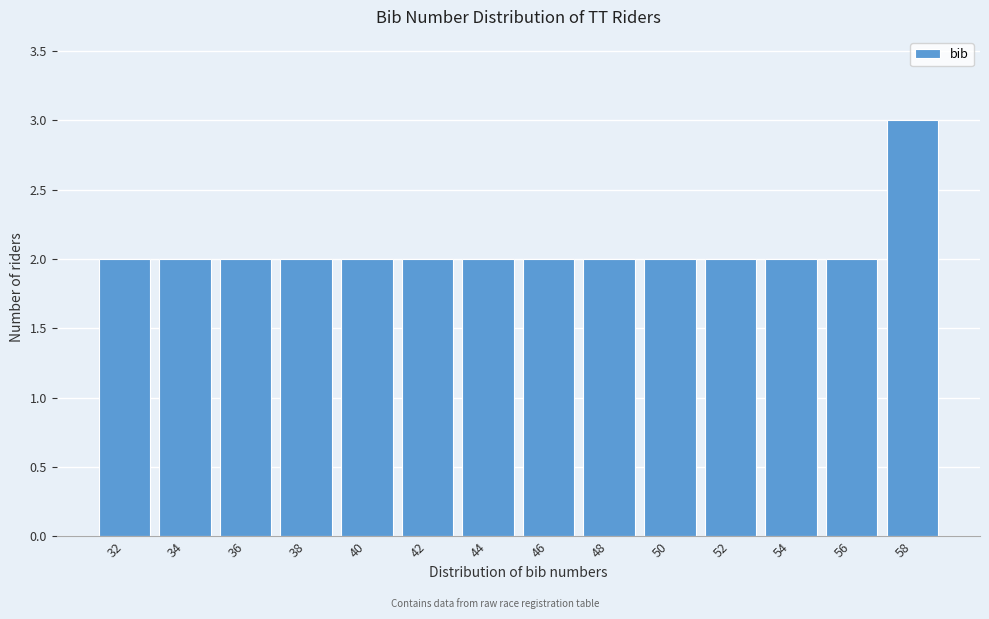

Reading left to right, transcribe all the data shown in this chart.

32=2	34=2	36=2	38=2	40=2	42=2	44=2	46=2	48=2	50=2	52=2	54=2	56=2	58=3